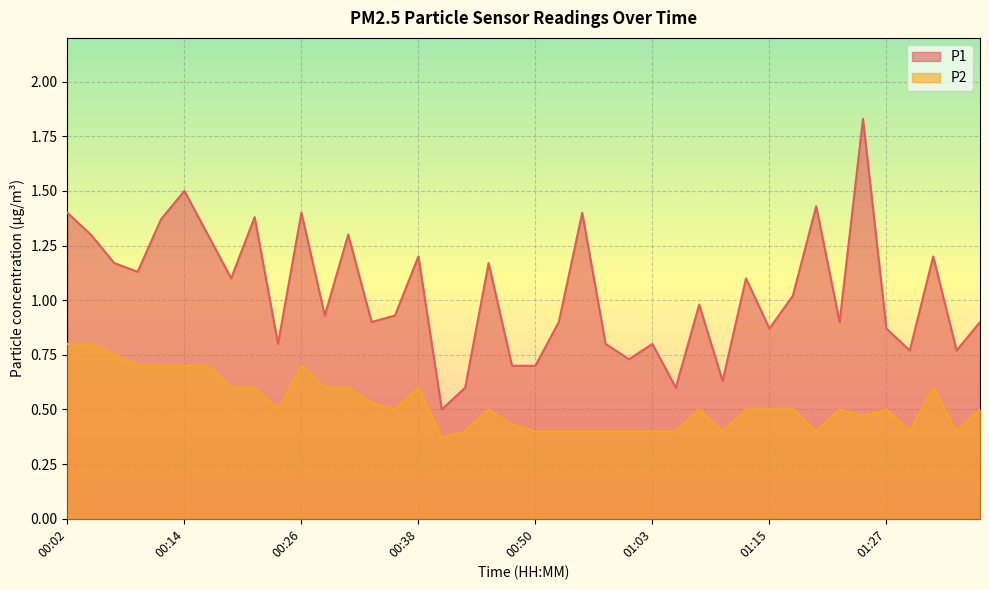

What value does the P2 series have at 00:16?

0.7